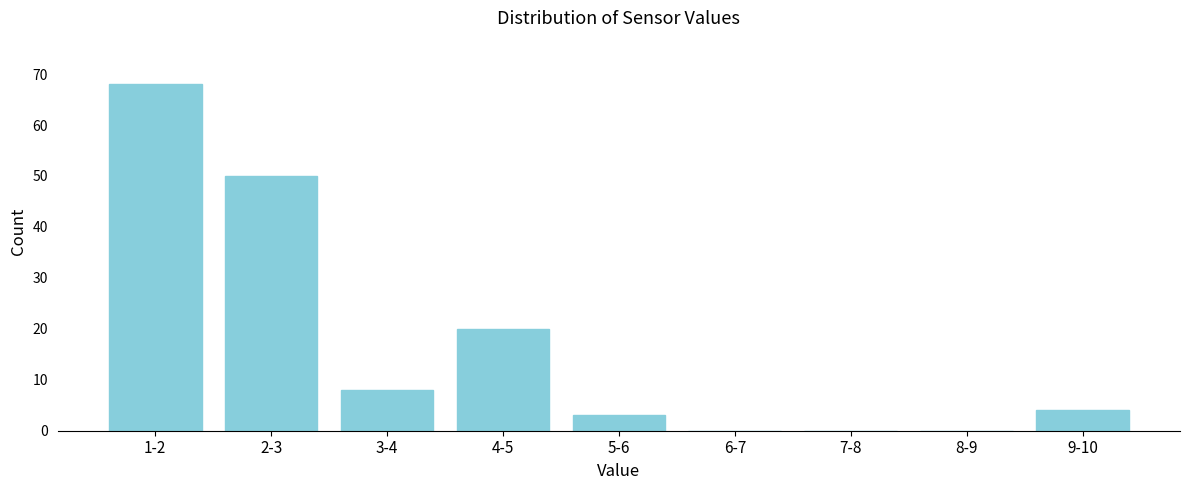

Reading left to right, extract all data points from this chart.

1-2=68	2-3=50	3-4=8	4-5=20	5-6=3	6-7=0	7-8=0	8-9=0	9-10=4